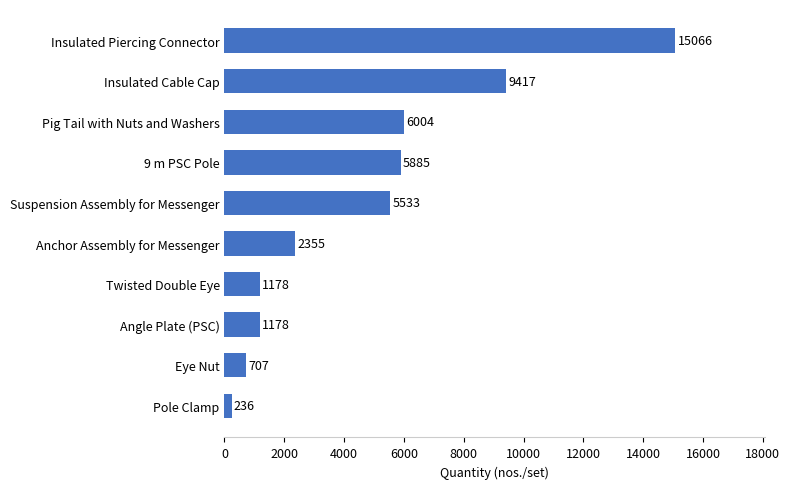

Does the chart contain stacked bars?

No